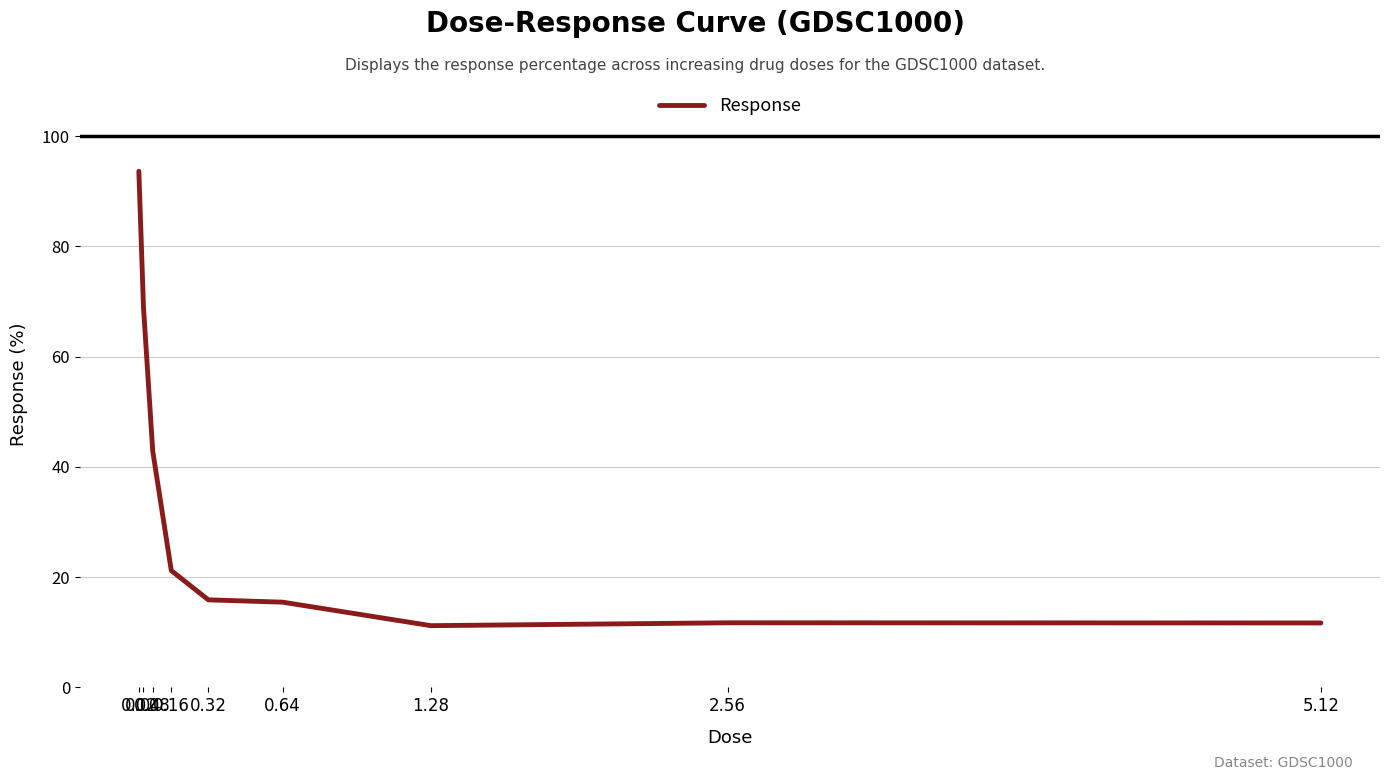

What is the minimum value shown in the chart?

11.2